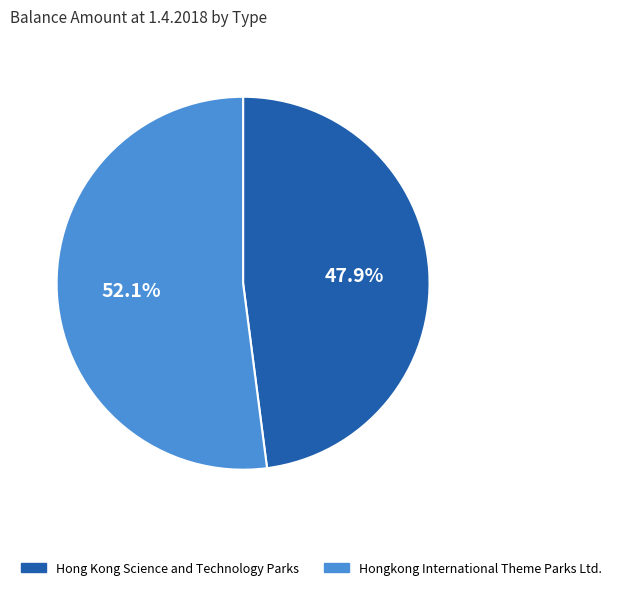

Which slice is the largest?

Hongkong International Theme Parks Ltd.